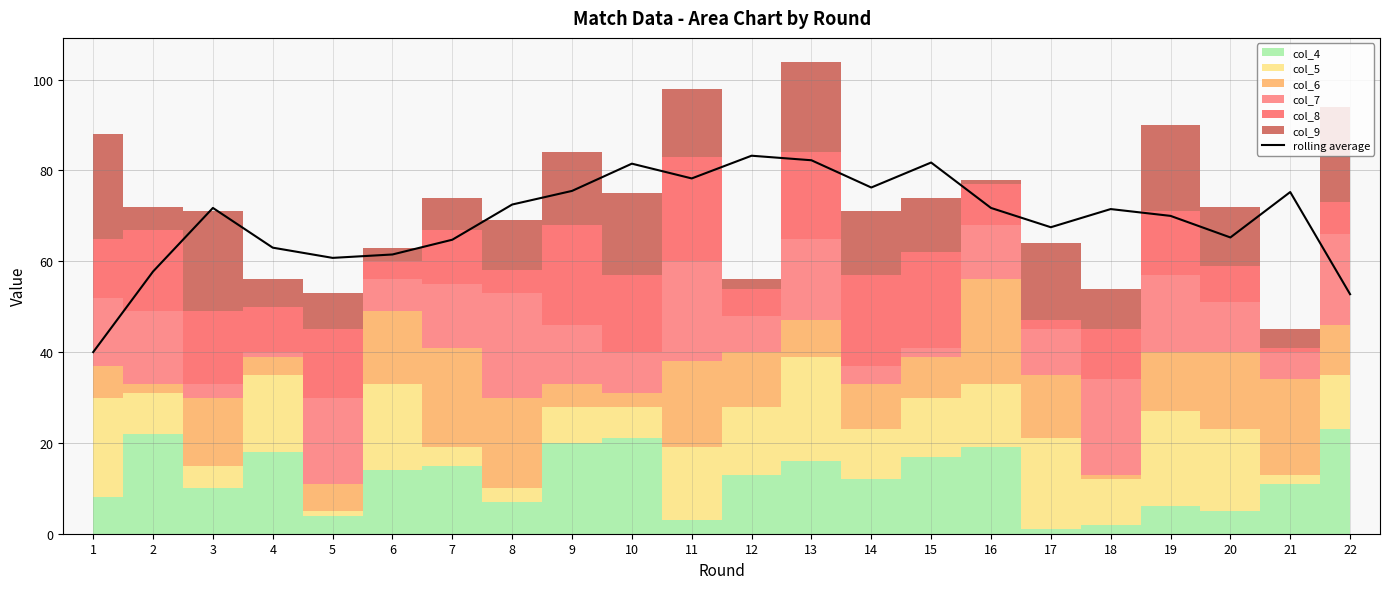

Reading left to right, list all the values displayed in this chart.

40.0	57.8	71.8	63.0	60.8	61.5	64.8	72.5	75.5	81.5	78.2	83.2	82.2	76.2	81.8	71.8	67.5	71.5	70.0	65.2	75.2	52.8